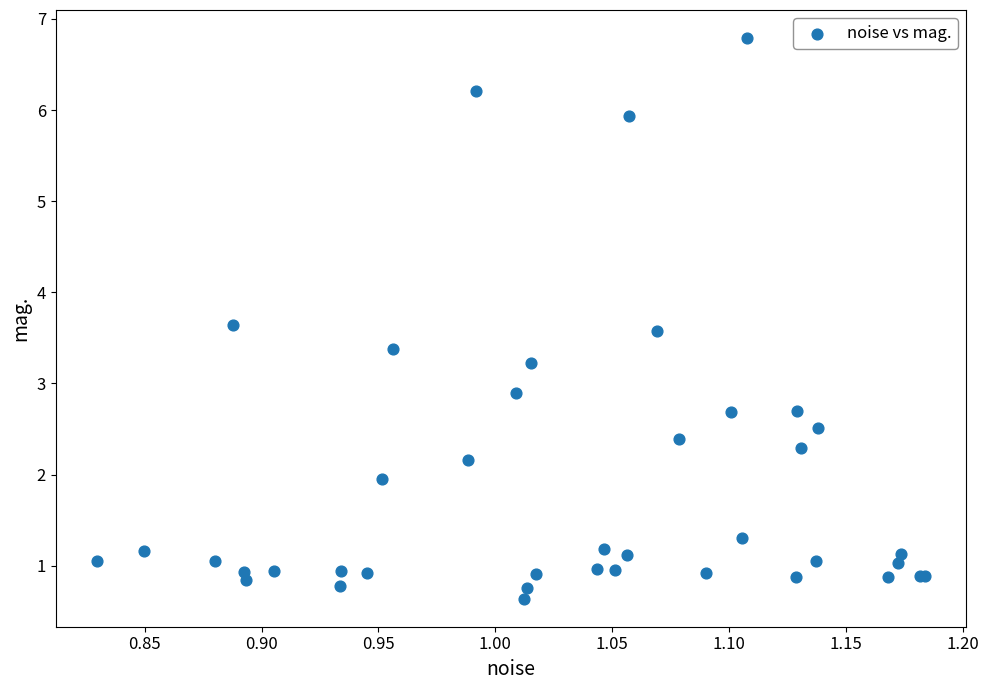

What Y value in the scatter plot is closest to 3?

2.9